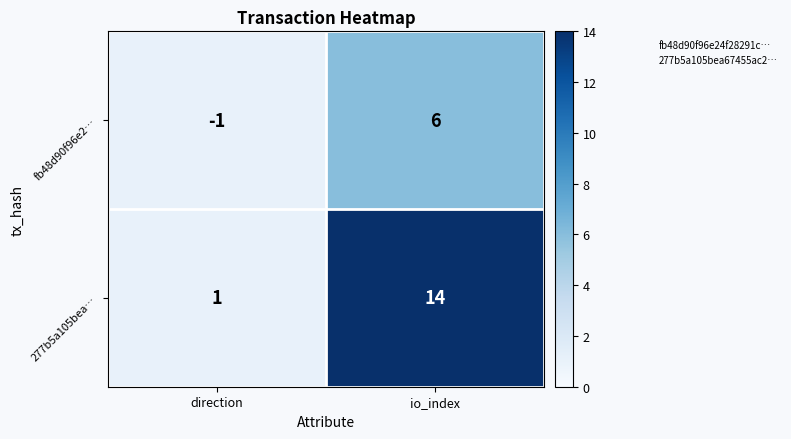

At direction, list the series in order from smallest to largest.

fb48d90f96e2…, 277b5a105bea…